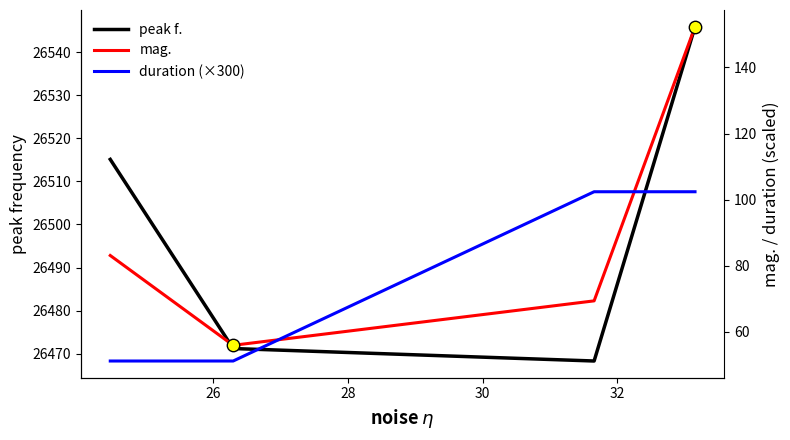

What are all the series names shown in the legend?

peak f., mag., duration (×300)